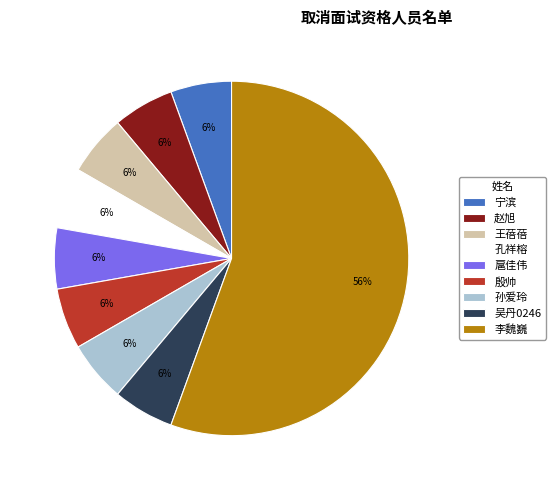

What is the ratio of the value at 扈佳伟 to the value at 李魏巍?

0.1